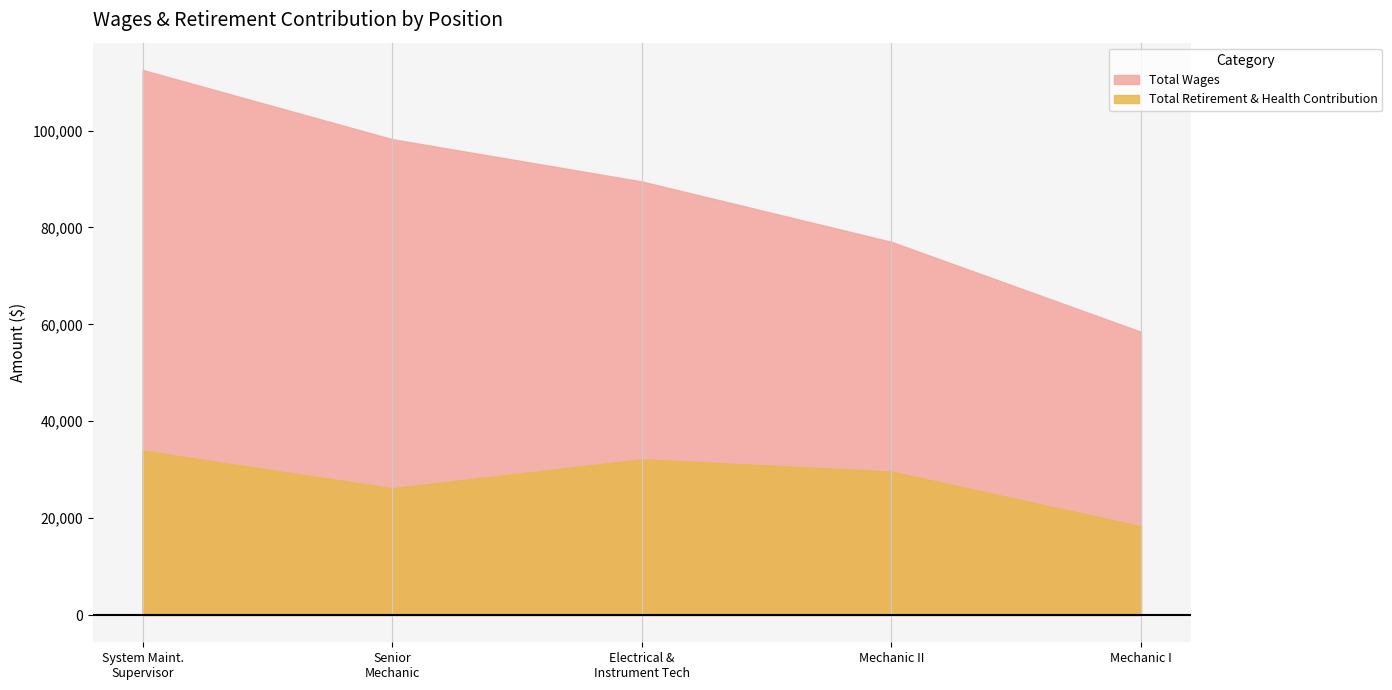

What is the sum of the Total Retirement & Health Contribution values at Mechanic II and Mechanic I?

47950